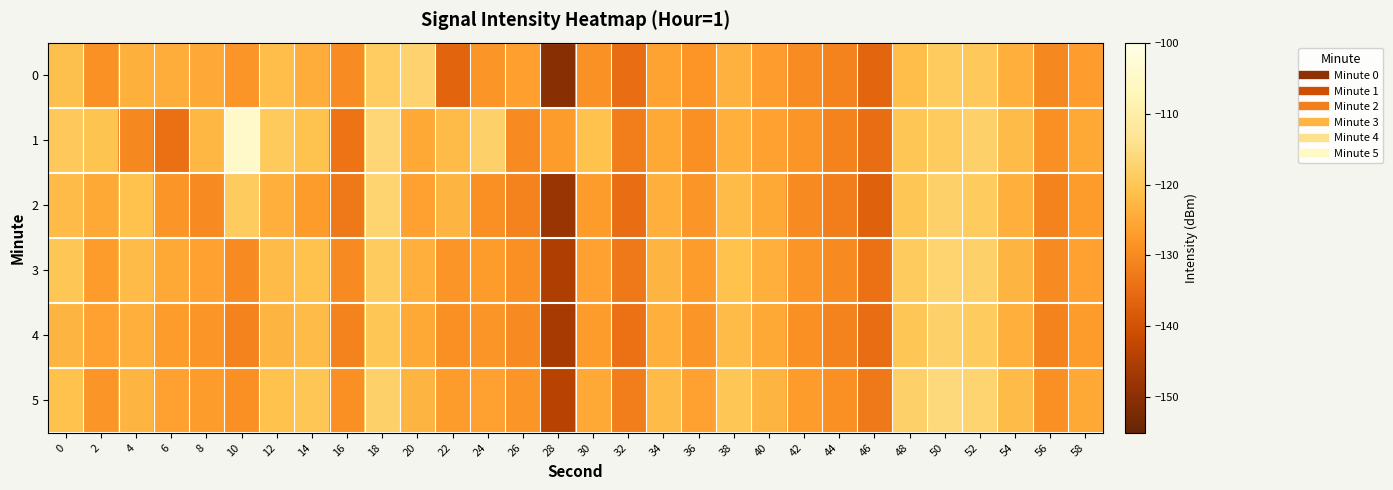

Reading left to right, transcribe all the data shown in this chart.

0: 0=-121.1	2=-128.6	4=-123.7	6=-124.4	8=-124.9	10=-128.1	12=-121.5	14=-124.3	16=-129.5	18=-118.9	20=-117.2	22=-136.4	24=-128.0	26=-126.6	28=-150.2	30=-128.7	32=-134.9	34=-125.8	36=-128.3	38=-123.6	40=-126.7	42=-129.5	44=-131.1	46=-136.1	48=-121.5	50=-119.0	52=-119.5	54=-123.9	56=-130.1	58=-126.8
1: 0=-119.4	2=-120.6	4=-130.2	6=-134.5	8=-122.6	10=-104.6	12=-119.2	14=-120.8	16=-133.8	18=-116.7	20=-125.0	22=-122.0	24=-118.0	26=-130.0	28=-127.0	30=-121.0	32=-132.0	34=-125.0	36=-129.0	38=-124.0	40=-126.0	42=-128.0	44=-131.0	46=-135.0	48=-120.0	50=-119.0	52=-118.0	54=-122.0	56=-129.0	58=-125.0
2: 0=-122.0	2=-125.0	4=-121.0	6=-128.0	8=-130.0	10=-119.0	12=-124.0	14=-127.0	16=-133.0	18=-117.0	20=-126.0	22=-123.0	24=-129.0	26=-131.0	28=-148.0	30=-127.0	32=-135.0	34=-124.0	36=-128.0	38=-122.0	40=-125.0	42=-130.0	44=-132.0	46=-137.0	48=-120.0	50=-118.0	52=-119.0	54=-124.0	56=-131.0	58=-127.0
3: 0=-120.0	2=-127.0	4=-122.0	6=-125.0	8=-126.0	10=-130.0	12=-122.0	14=-121.0	16=-130.0	18=-119.0	20=-124.0	22=-128.0	24=-127.0	26=-129.0	28=-145.0	30=-126.0	32=-133.0	34=-123.0	36=-127.0	38=-121.0	40=-124.0	42=-128.0	44=-130.0	46=-134.0	48=-119.0	50=-117.0	52=-118.0	54=-123.0	56=-130.0	58=-126.0
4: 0=-123.0	2=-126.0	4=-124.0	6=-127.0	8=-128.0	10=-131.0	12=-123.0	14=-122.0	16=-131.0	18=-120.0	20=-125.0	22=-129.0	24=-128.0	26=-130.0	28=-146.0	30=-127.0	32=-134.0	34=-124.0	36=-128.0	38=-122.0	40=-125.0	42=-129.0	44=-131.0	46=-135.0	48=-120.0	50=-118.0	52=-119.0	54=-124.0	56=-131.0	58=-127.0
5: 0=-121.0	2=-128.0	4=-123.0	6=-126.0	8=-127.0	10=-129.0	12=-121.0	14=-120.0	16=-129.0	18=-118.0	20=-123.0	22=-127.0	24=-126.0	26=-128.0	28=-144.0	30=-125.0	32=-132.0	34=-122.0	36=-126.0	38=-120.0	40=-123.0	42=-127.0	44=-129.0	46=-133.0	48=-118.0	50=-116.0	52=-117.0	54=-122.0	56=-129.0	58=-125.0